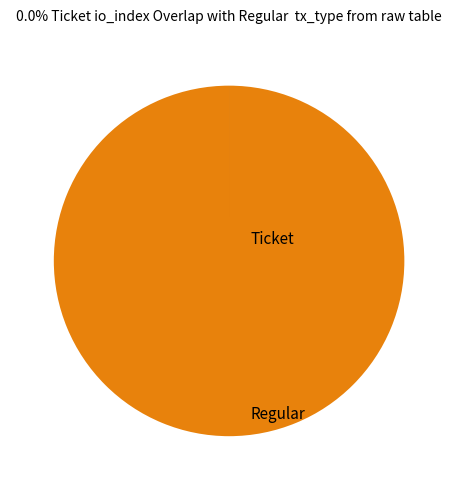

Does any single category account for the majority?

Yes